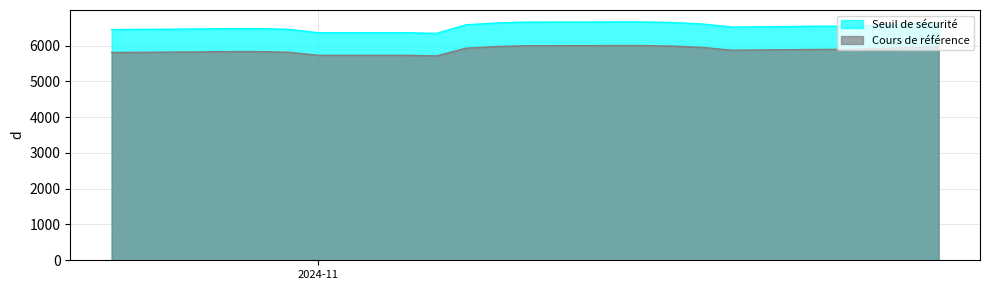

The value of Cours de référence at 4 is 1687.5. True or false?

False